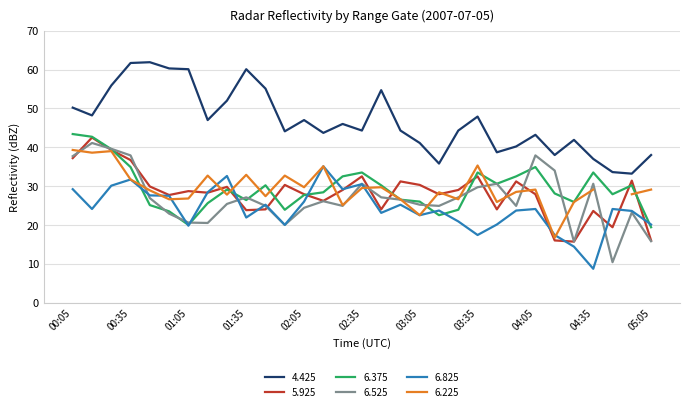

In 6.375, how many points are higher than both neighbors (excluding endpoints)?

7